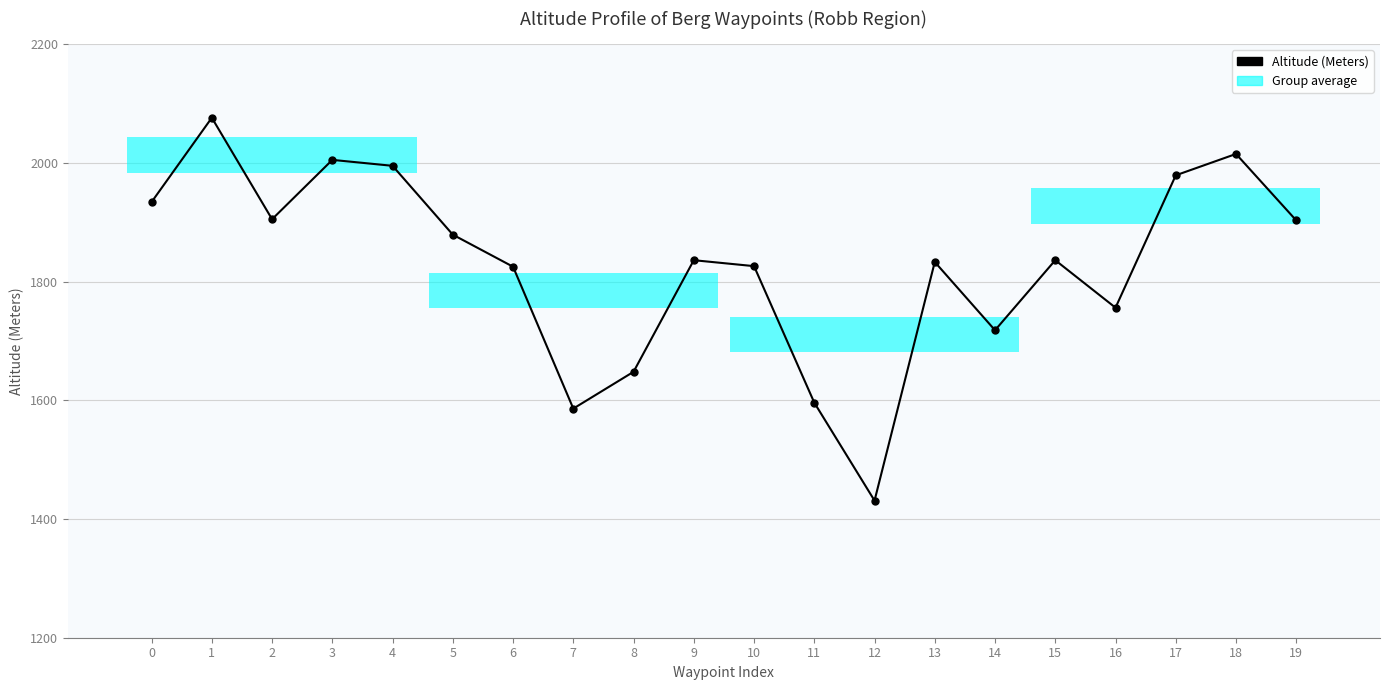

What is the greatest value displayed?

2076